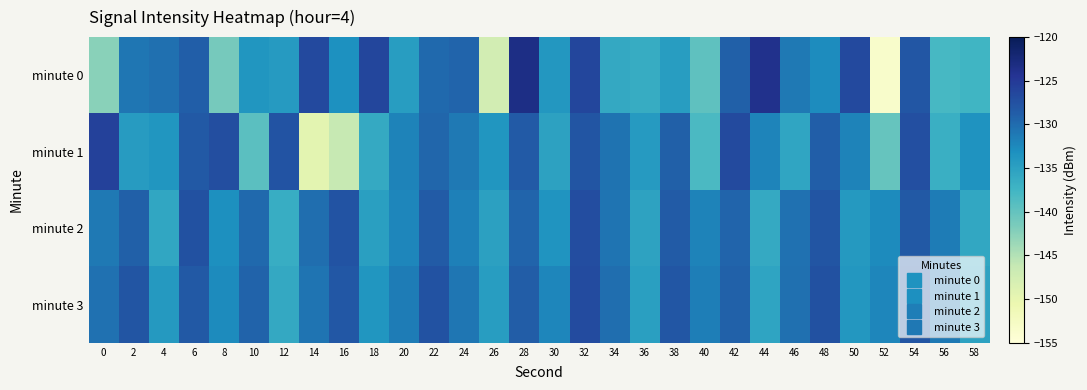

Reading left to right, extract all data points from this chart.

minute 0: 0=-142.5	2=-130.8	4=-130.3	6=-128.8	8=-141.2	10=-133.7	12=-134.2	14=-126.6	16=-133.3	18=-126.4	20=-134.6	22=-129.8	24=-129.4	26=-147.6	28=-123.3	30=-133.9	32=-126.4	34=-136.0	36=-136.3	38=-134.5	40=-139.6	42=-128.9	44=-123.9	46=-131.1	48=-132.8	50=-126.7	52=-153.5	54=-128.0	56=-138.0	58=-137.5
minute 1: 0=-125.8	2=-134.4	4=-133.7	6=-128.3	8=-127.1	10=-139.3	12=-127.7	14=-149.5	16=-146.3	18=-136.1	20=-132.0	22=-129.5	24=-131.2	26=-133.8	28=-128.4	30=-135.1	32=-127.9	34=-130.6	36=-134.3	38=-129.0	40=-138.2	42=-126.7	44=-132.1	46=-135.5	48=-128.8	50=-131.9	52=-140.2	54=-127.3	56=-136.8	58=-133.4
minute 2: 0=-131.2	2=-128.9	4=-135.6	6=-127.4	8=-133.1	10=-129.8	12=-136.5	14=-130.2	16=-127.7	18=-134.9	20=-132.3	22=-128.5	24=-131.7	26=-135.0	28=-129.3	30=-133.6	32=-127.1	34=-130.8	36=-135.3	38=-128.6	40=-132.0	42=-129.4	44=-136.1	46=-130.5	48=-127.8	50=-134.2	52=-132.7	54=-128.3	56=-131.4	58=-135.8
minute 3: 0=-130.5	2=-127.8	4=-134.1	6=-128.3	8=-132.6	10=-129.2	12=-135.9	14=-130.8	16=-128.1	18=-133.7	20=-131.4	22=-127.6	24=-130.9	26=-134.5	28=-128.7	30=-132.3	32=-126.9	34=-130.2	36=-134.8	38=-128.0	40=-131.6	42=-129.1	44=-135.4	46=-130.3	48=-127.5	50=-133.9	52=-132.2	54=-127.9	56=-131.1	58=-135.2